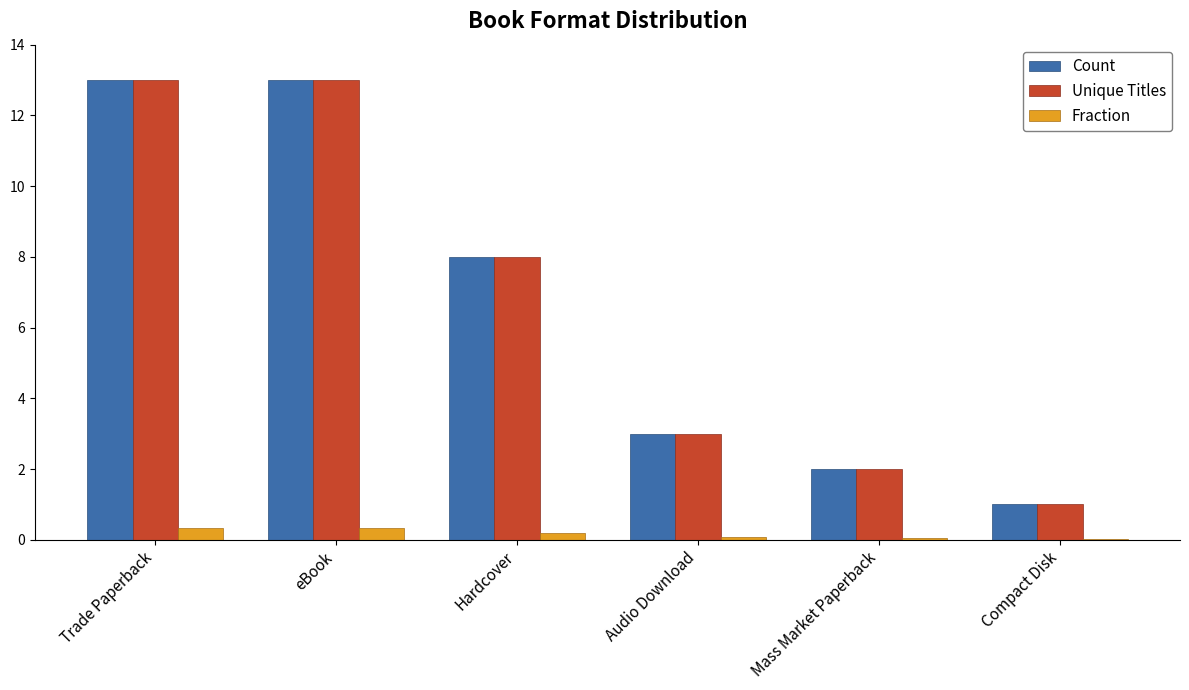

What is the sum of all Count values?

40.0